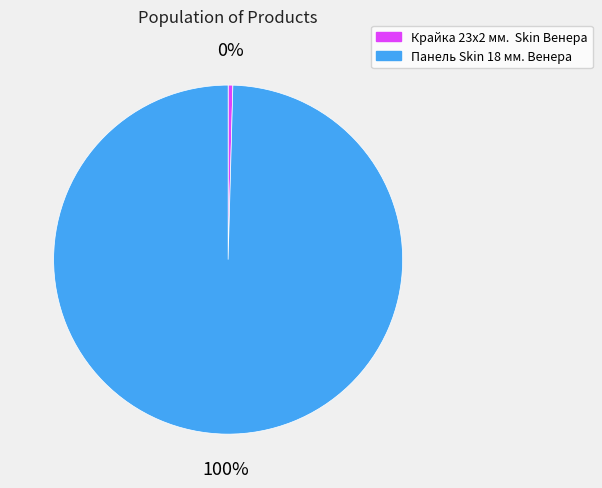

Is it true that Панель Skin 18 мм. Венера is 86% of the pie?

False